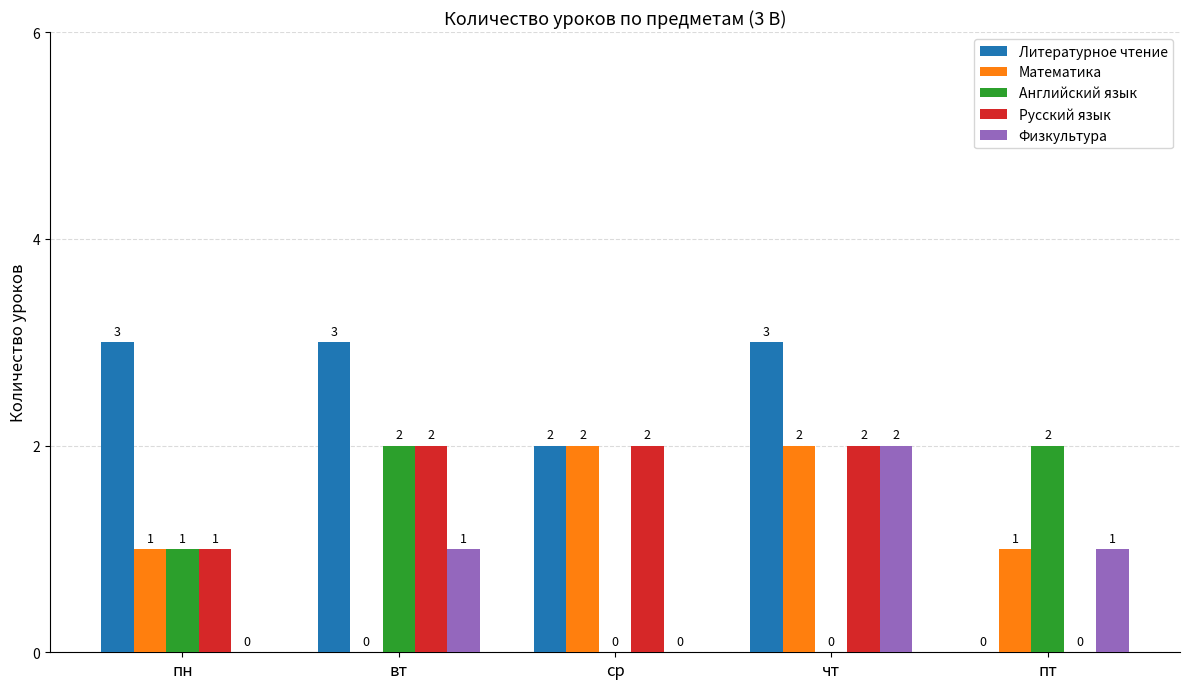

How many Физкультура values are between 0 and 1?

4